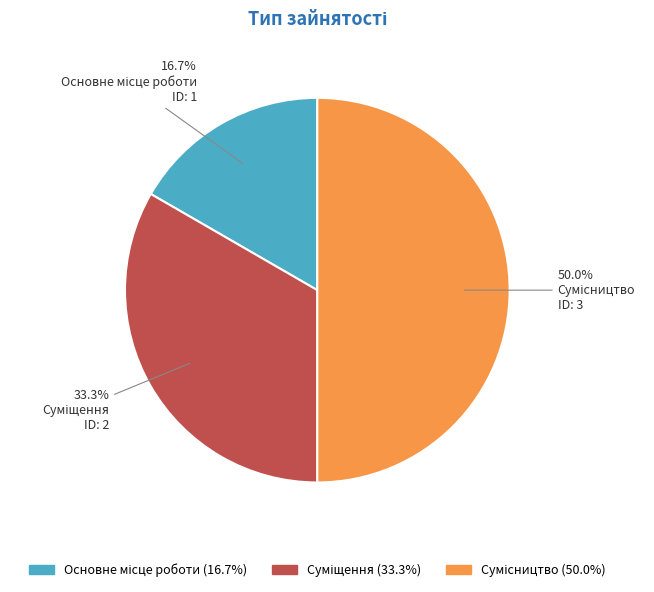

Count the number of slices in the pie.

3